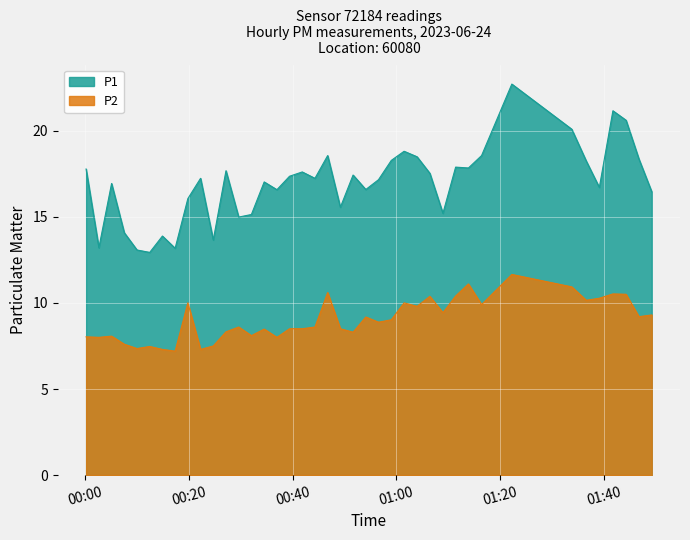

What are all the series names shown in the legend?

P1, P2